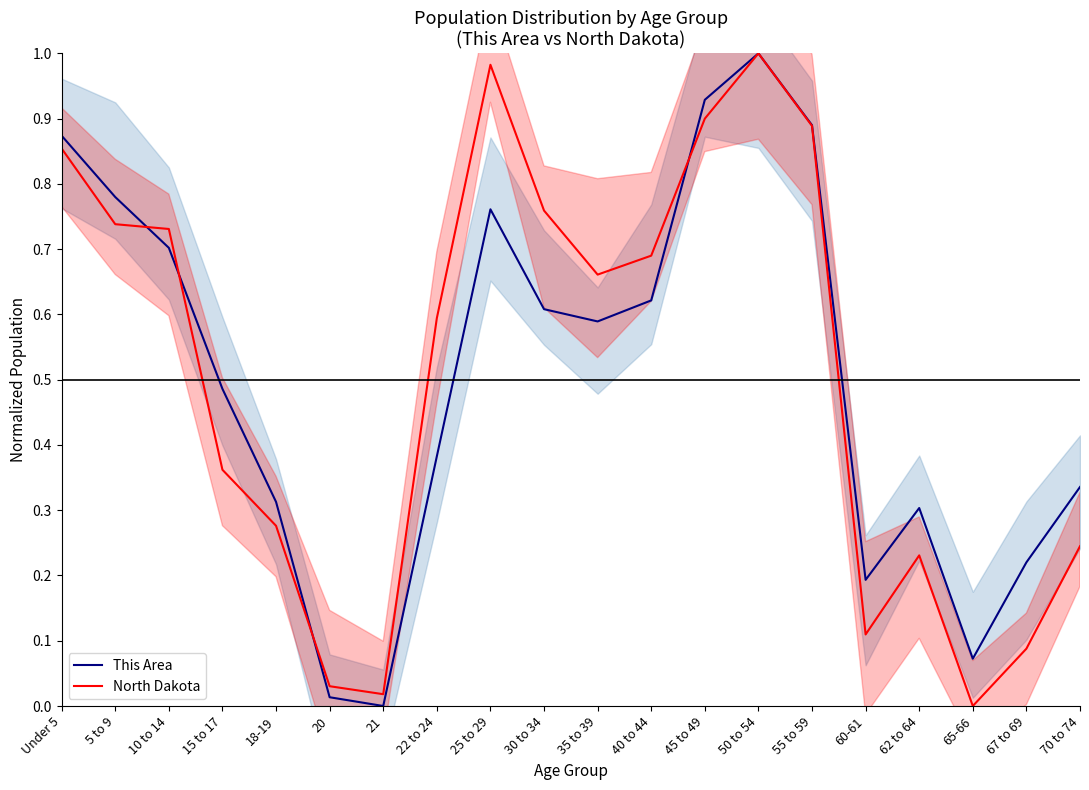

Which has a higher value, 65-66 or 10 to 14?

10 to 14